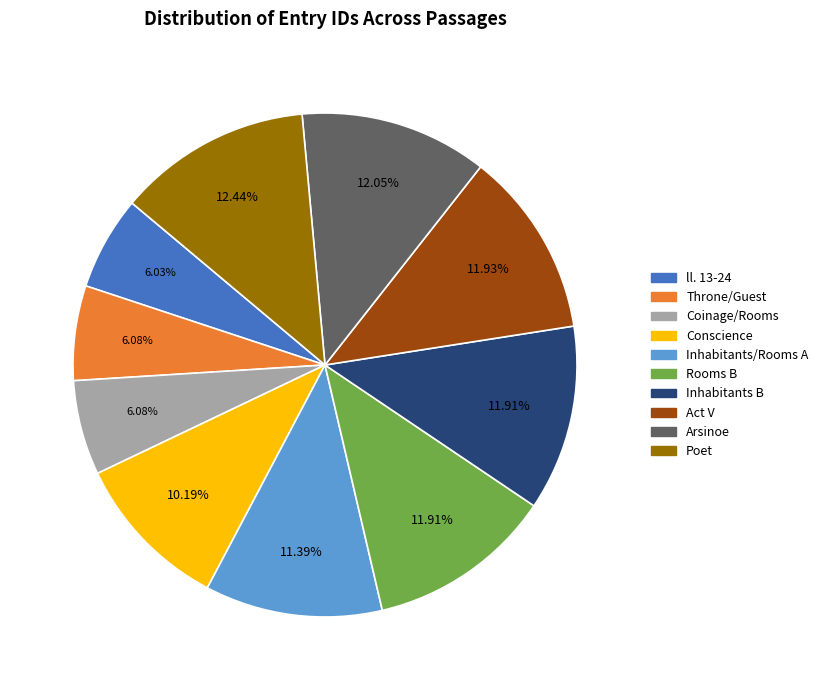

How much of the chart is everything except Act V?

88.1%